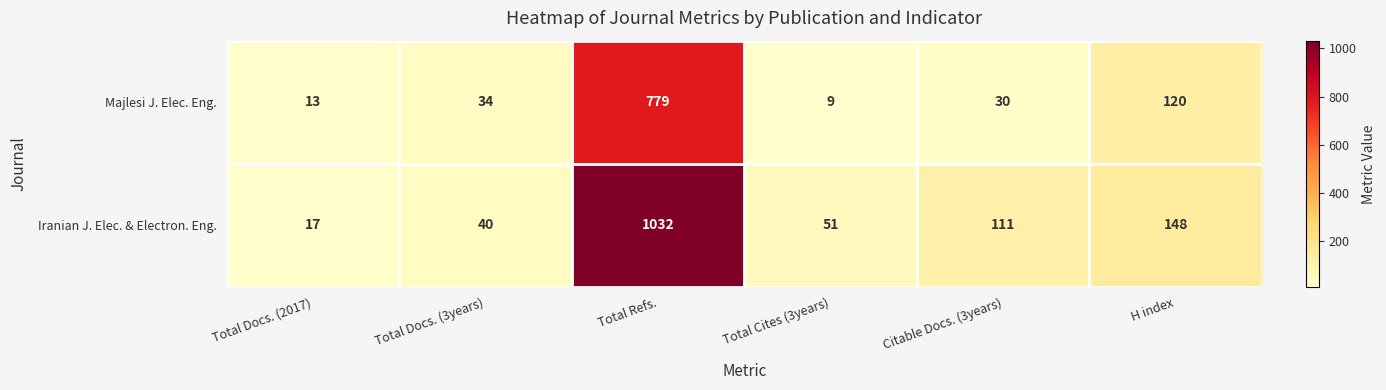

The Iranian J. Elec. & Electron. Eng. series shows 1812 at Total Refs.. True or false?

False